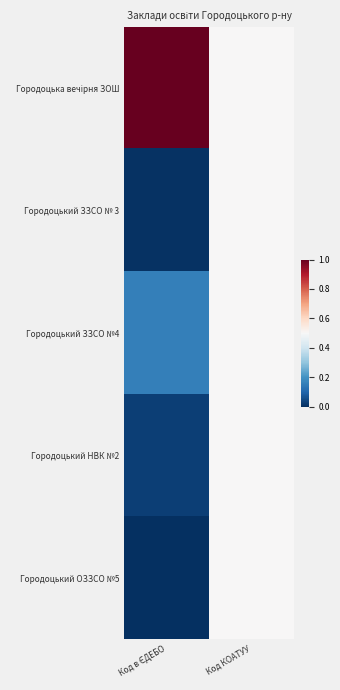

At how many categories does at least one series exceed 0?

2